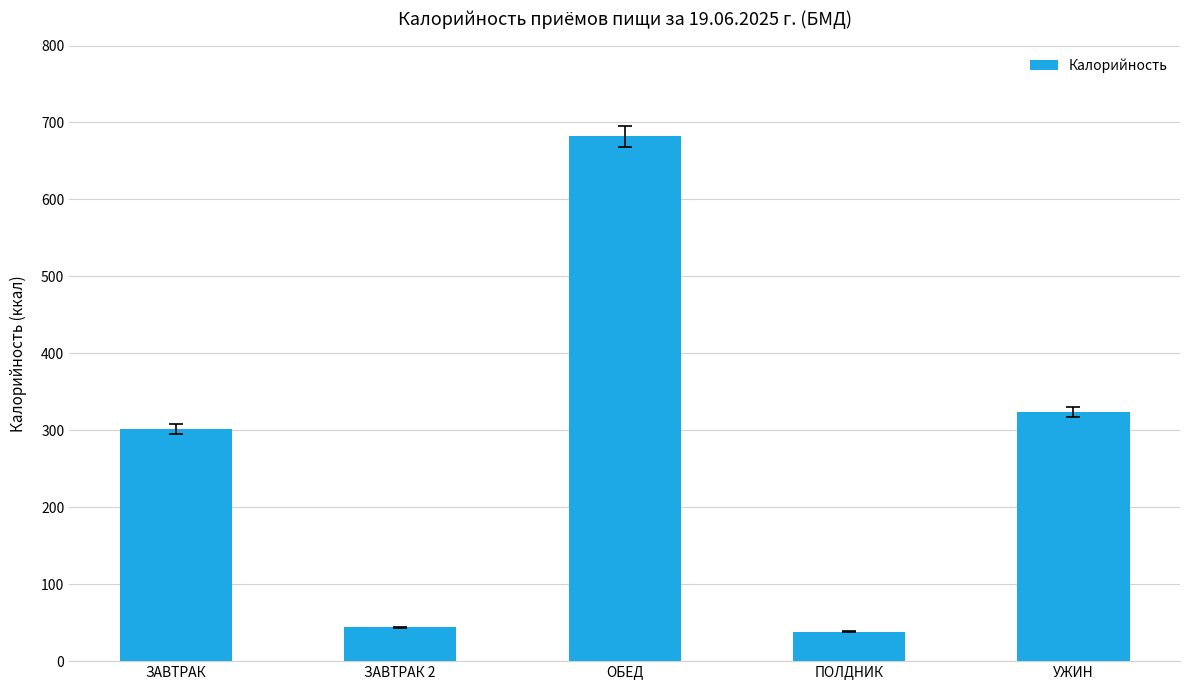

What is the greatest value displayed?

682.4